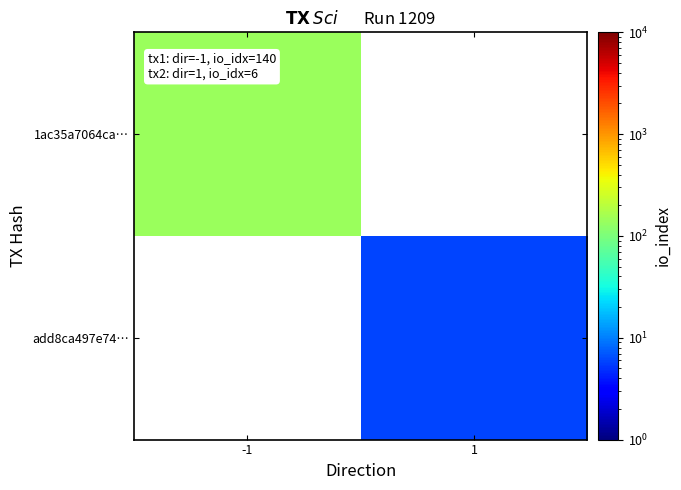

Which category has the lowest value across all series?

1